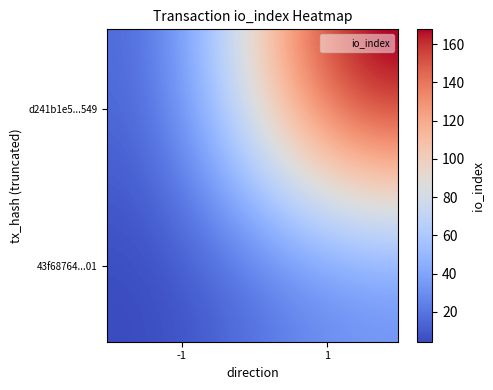

Which series has the largest total across all categories?

d241b1e5856c3386e625ddbbfeebcc559236549